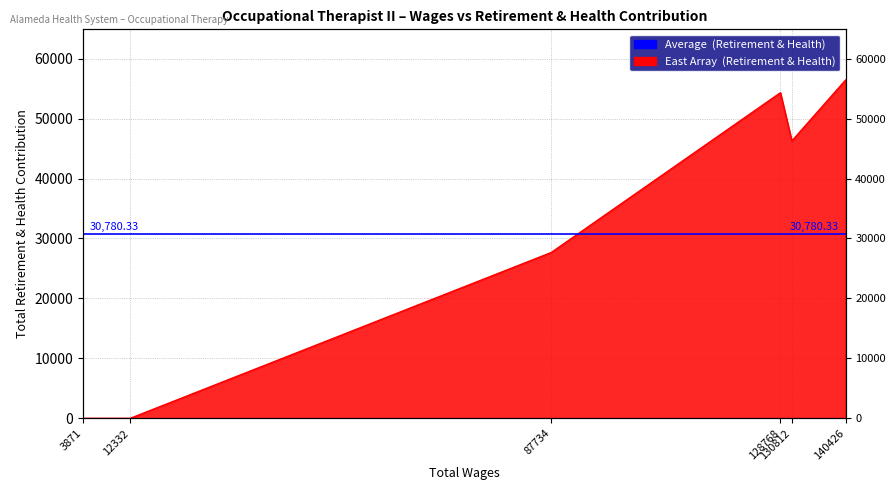

What is the greatest value displayed?

56427